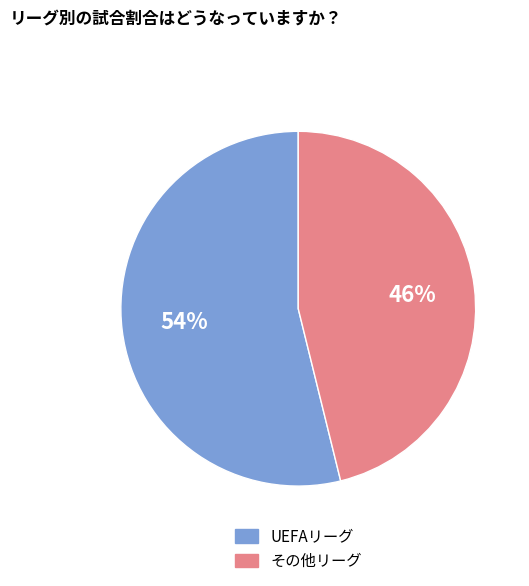

Which has a higher value, UEFAリーグ or その他リーグ?

UEFAリーグ